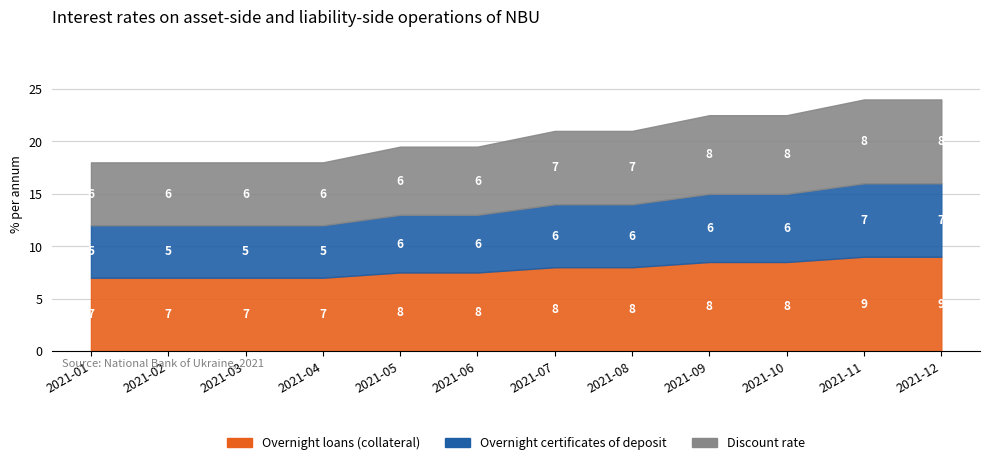

True or false: Overnight loans (collateral) and Discount rate intersect in this chart.

False